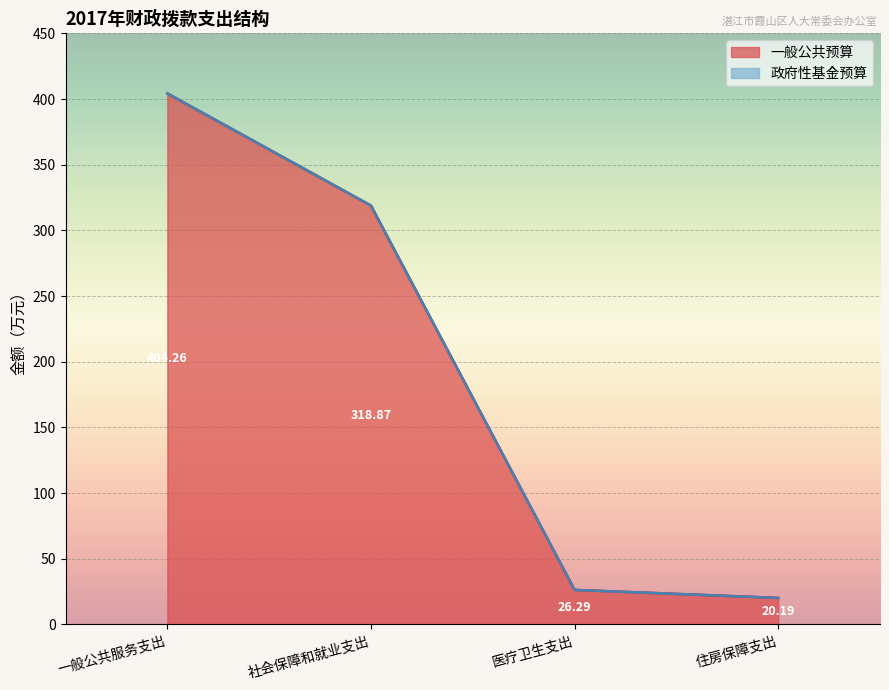

True or false: the data has more than 0 interior local peaks.

False